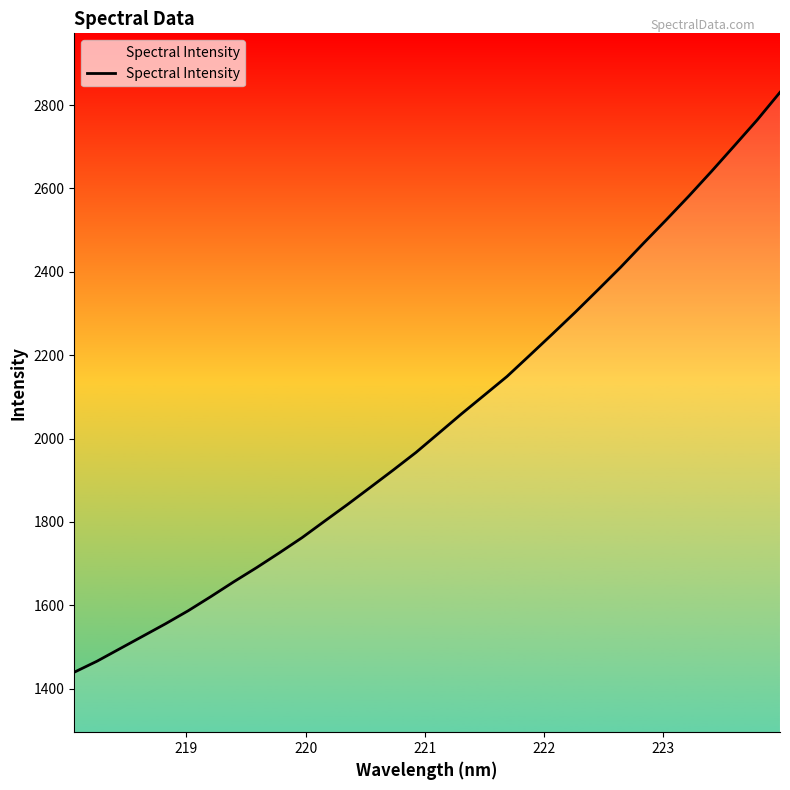

What is the smallest value displayed?

1439.4